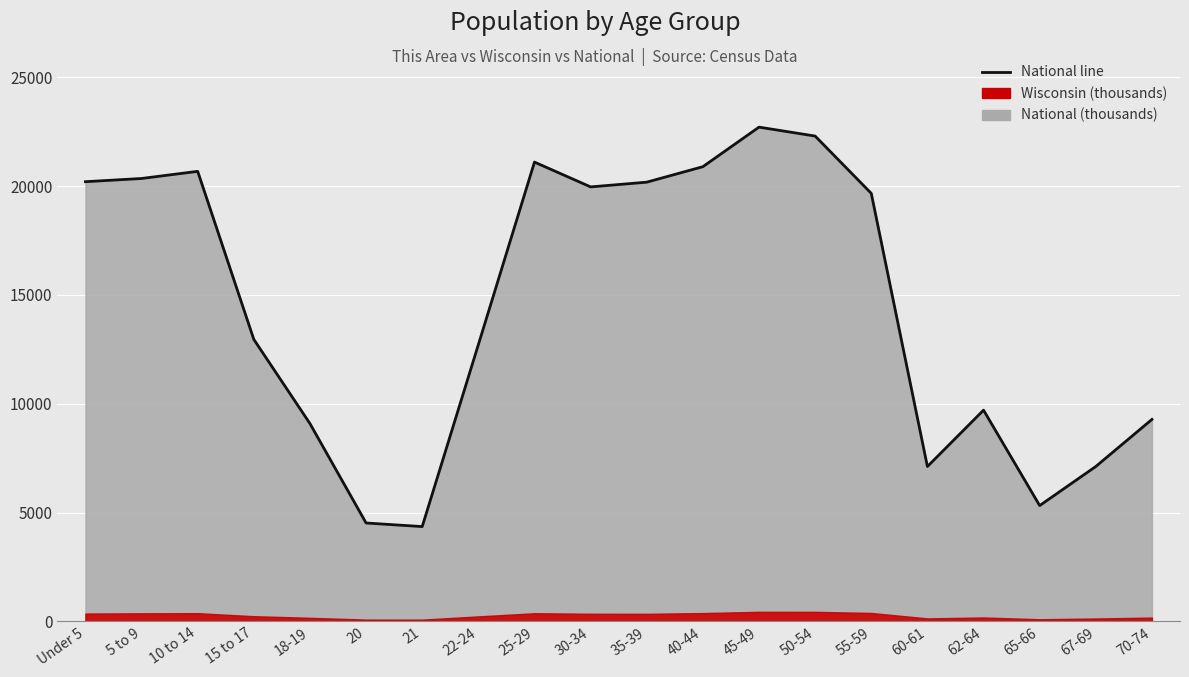

True or false: the data shows 28175.0 at 10 to 14.

False